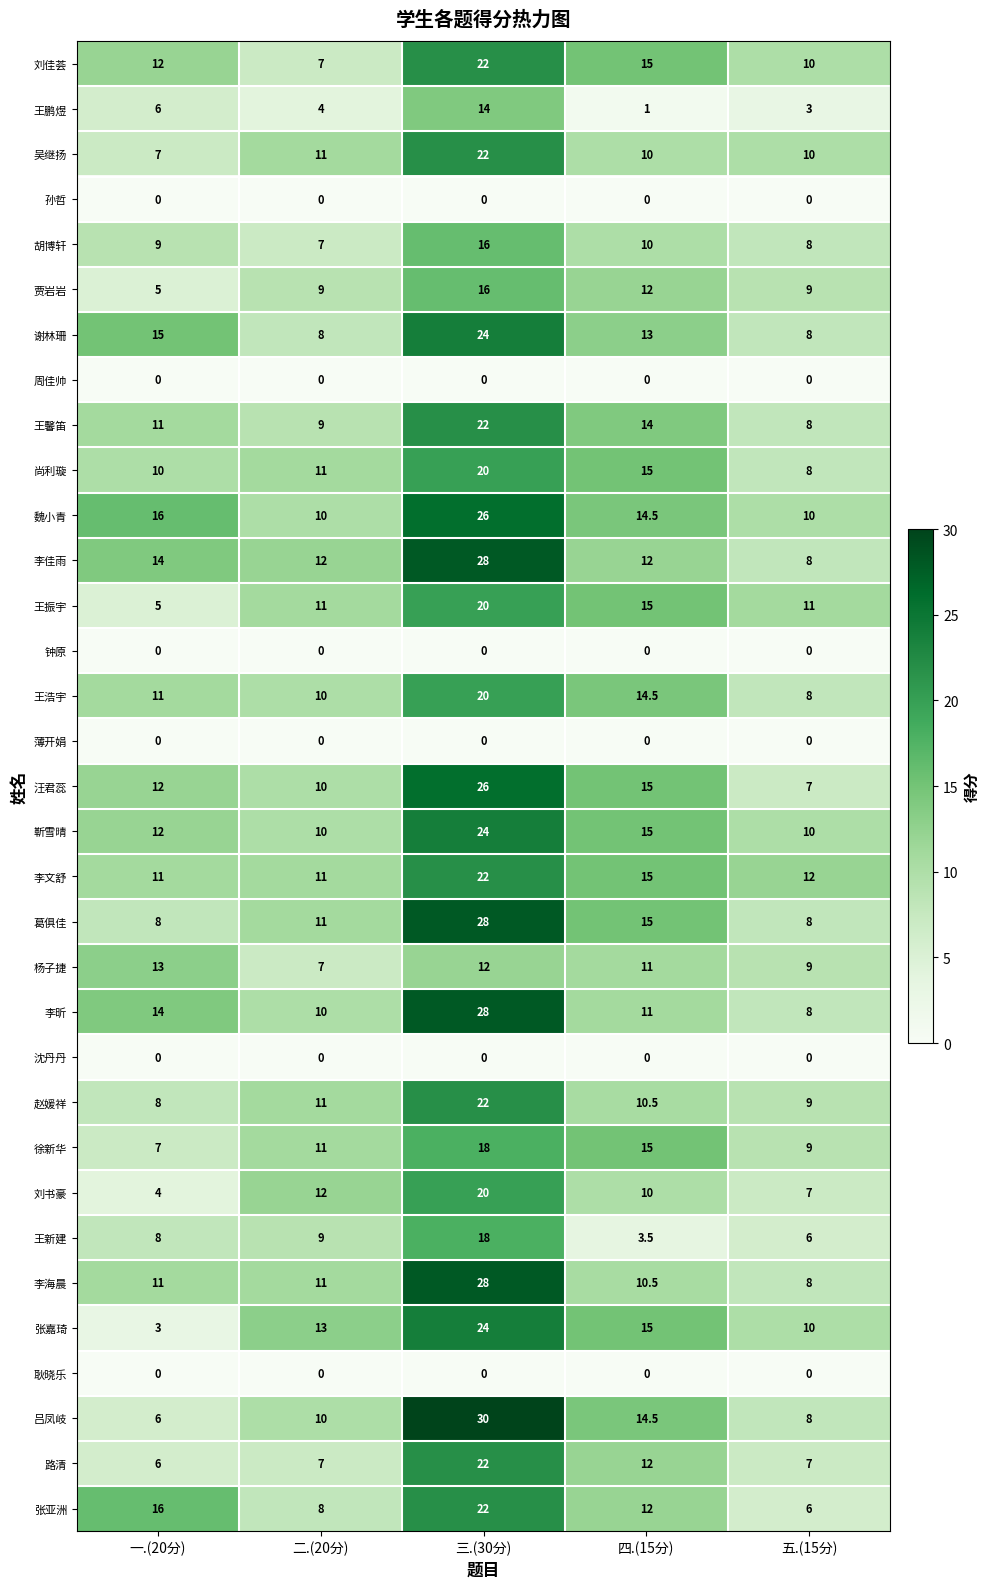

The value of 李昕 at 一.(20分) is 9.5. True or false?

False